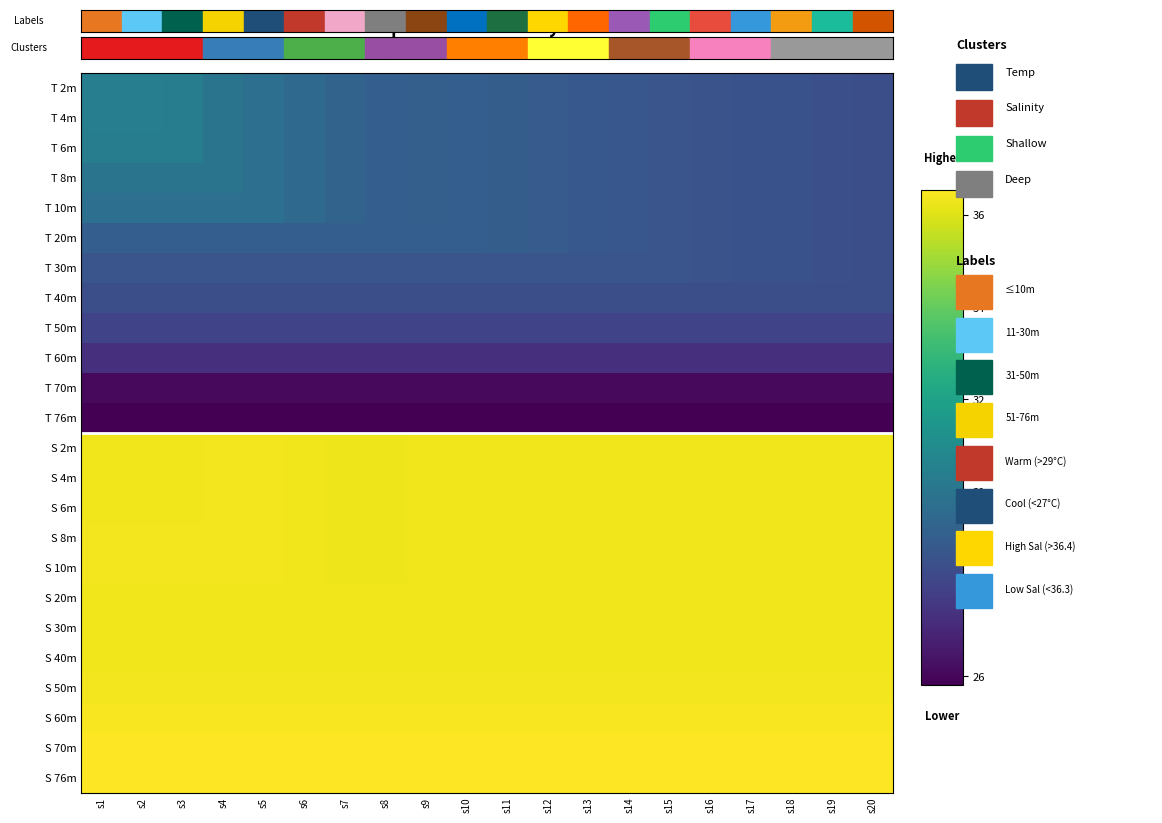

The 4m series shows 43.0 at s11. True or false?

False